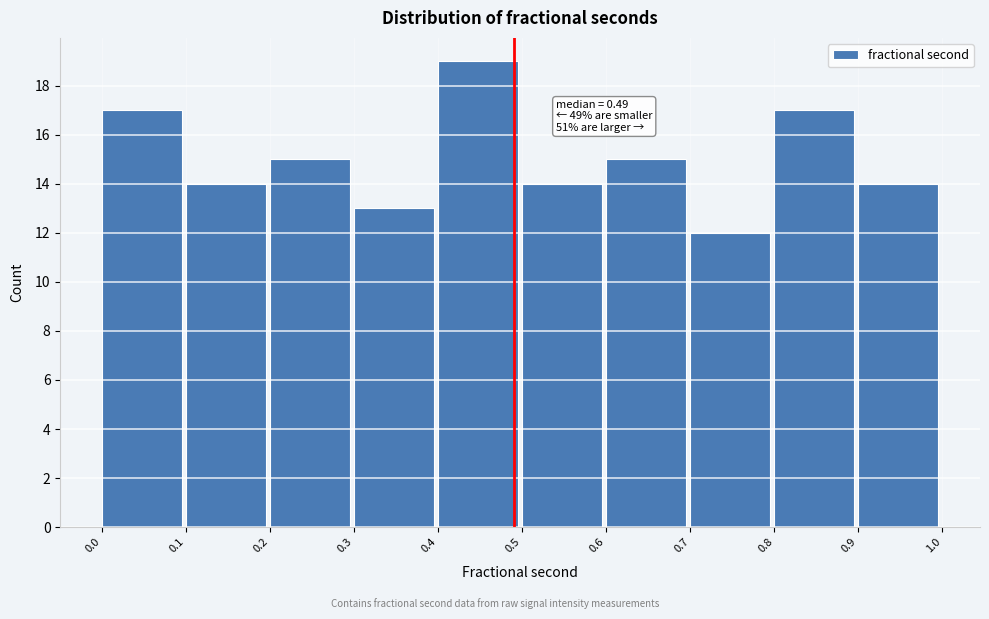

Over which range of the x-axis is the bar tallest?

0.4 to 0.5